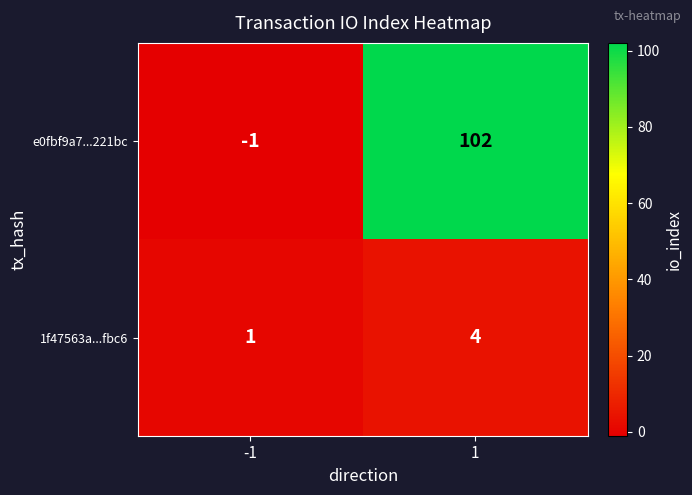

List the series in order of their overall mean, highest first.

e0fbf9a7...221bc, 1f47563a...fbc6